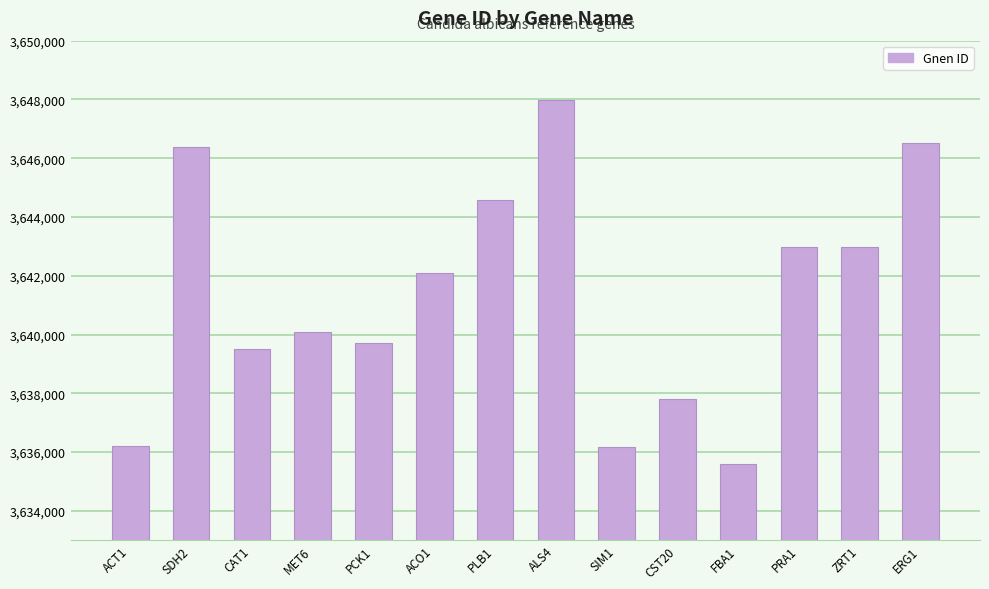

Which label corresponds to the largest value in the chart?

ALS4